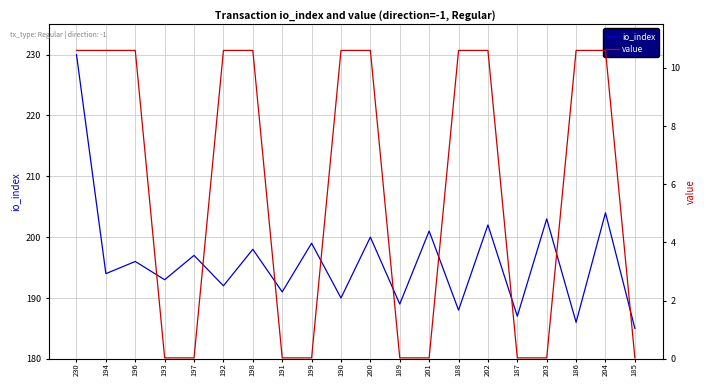

At which label does value reach its peak?

230